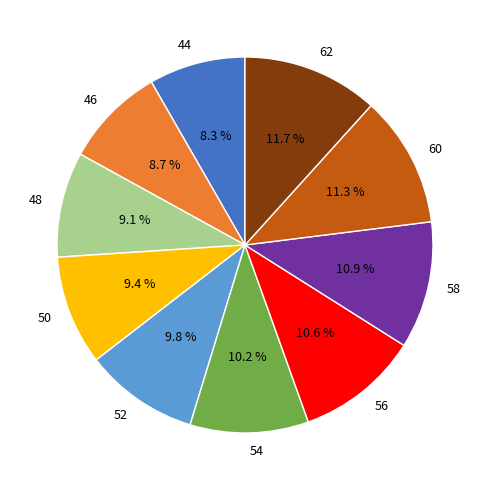

Approximately how many times larger is the value at 54 compared to 50?

1.1